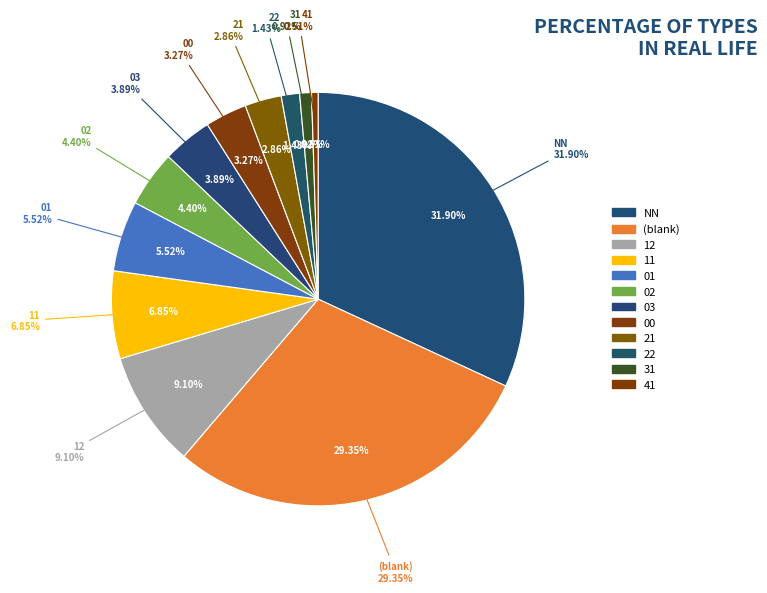

Rank the categories by value from highest to lowest.

NN, , 12, 11, 01, 02, 03, 00, 21, 22, 31, 41